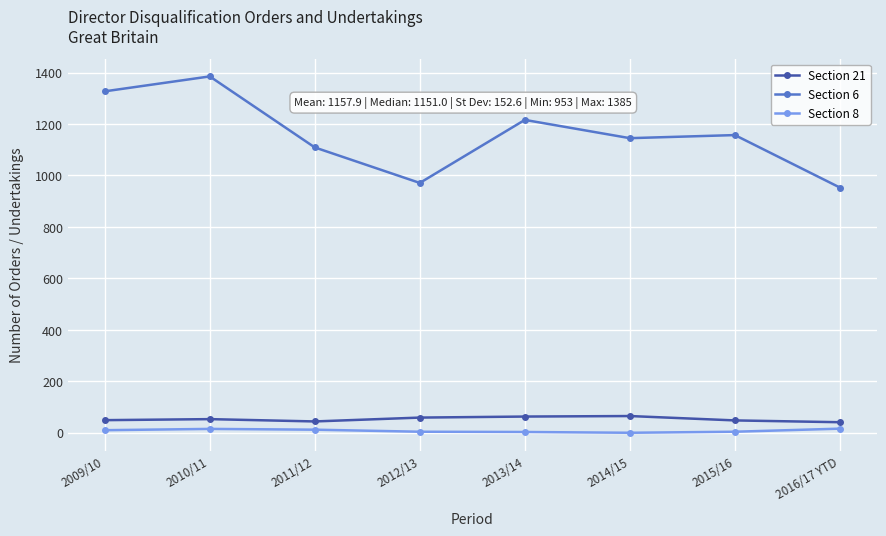

What is the maximum value shown in the chart?

1385